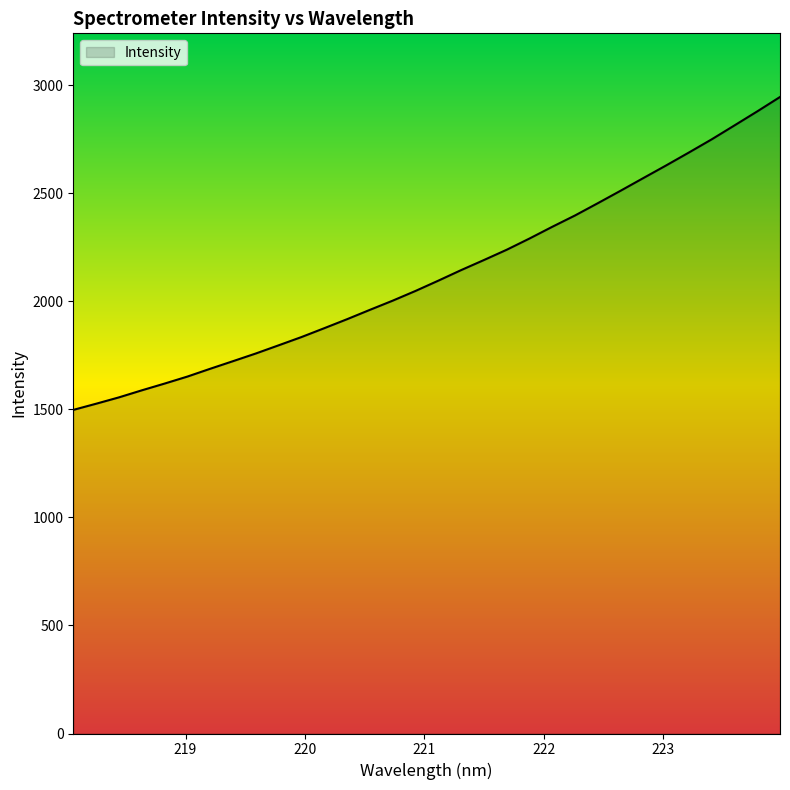

What is the greatest value displayed?

2946.6